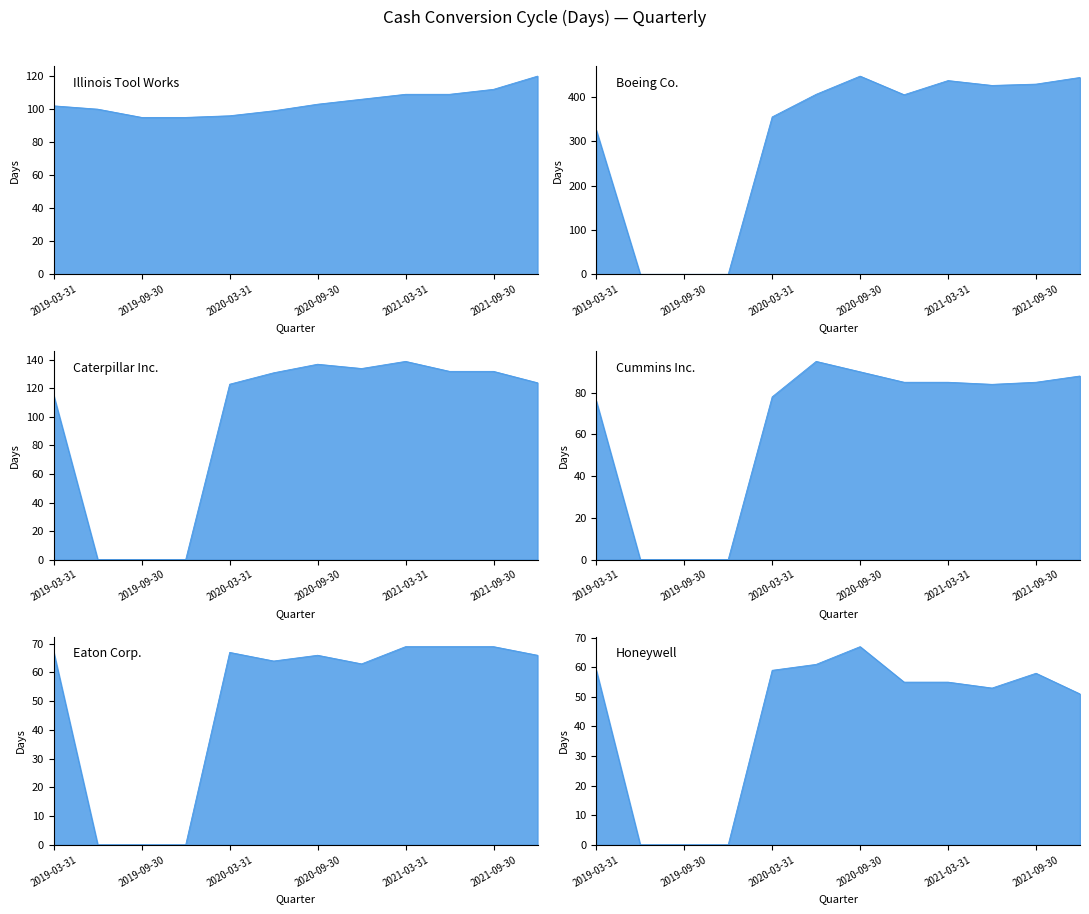

At which category does Caterpillar Inc. reach its first local valley?

2020-12-31